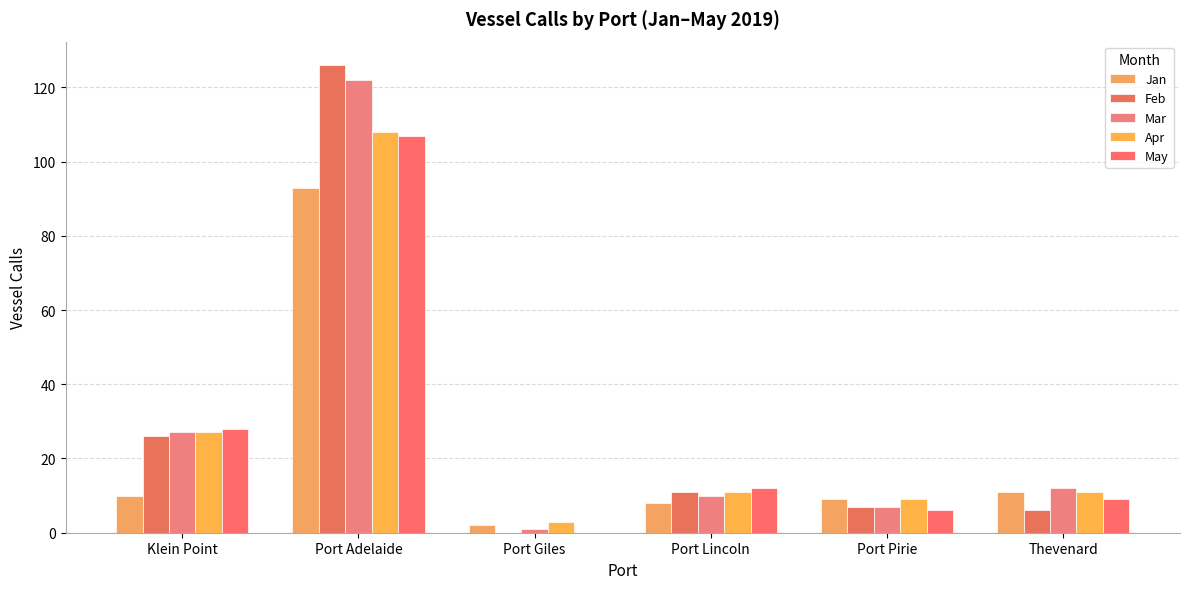

The value of Mar at Port Lincoln is 17. True or false?

False